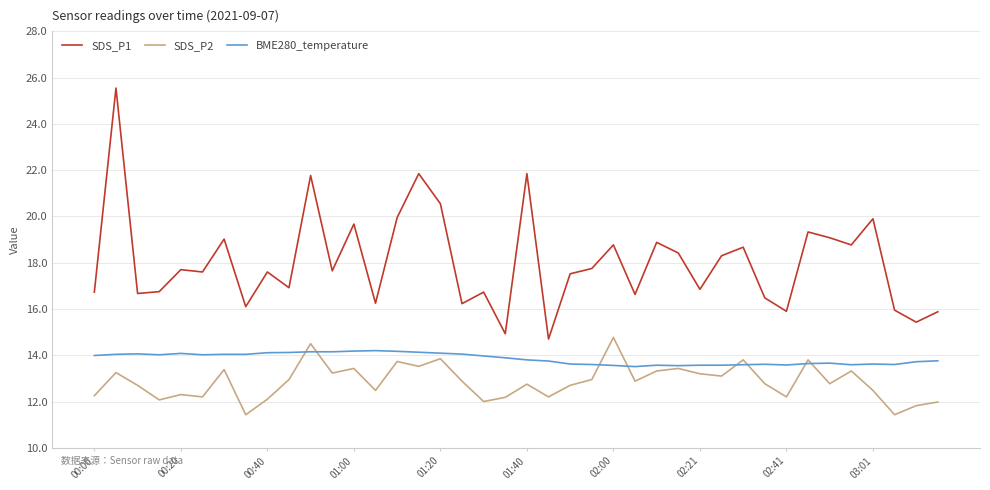

Which series has the widest spread of values?

SDS_P1